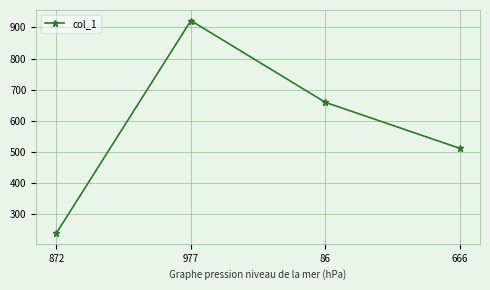

List the labels in order of value, largest first.

977, 86, 666, 872